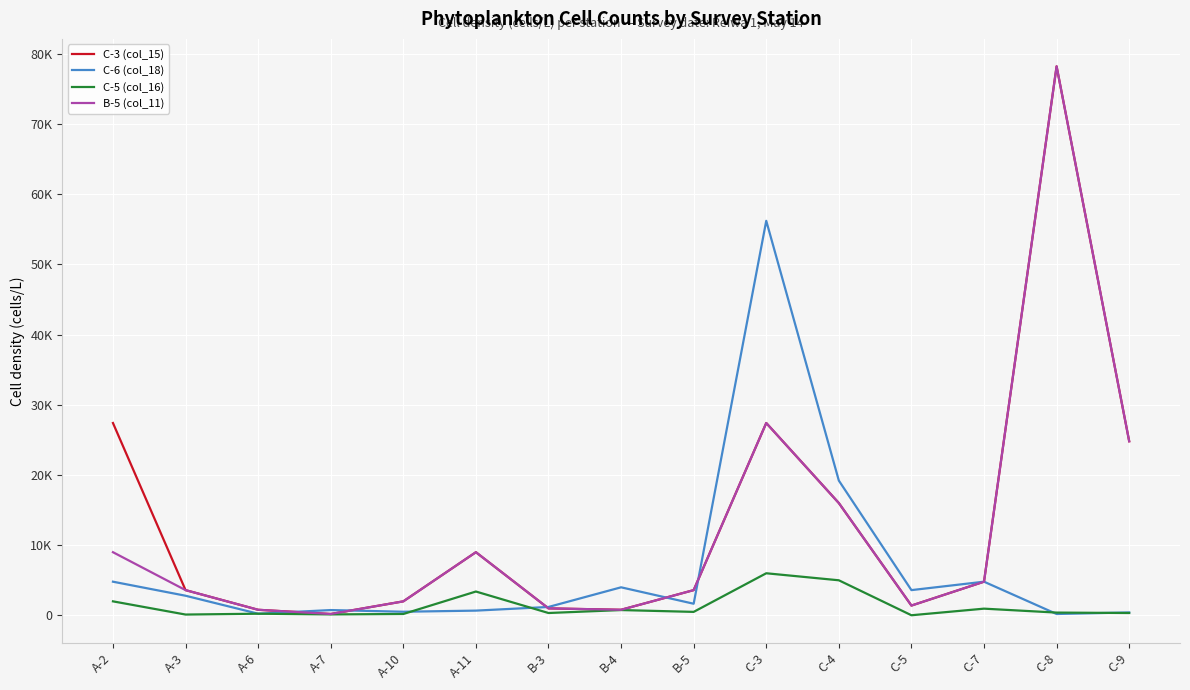

How many interior local valleys does the C-6 (col_18) series have?

5